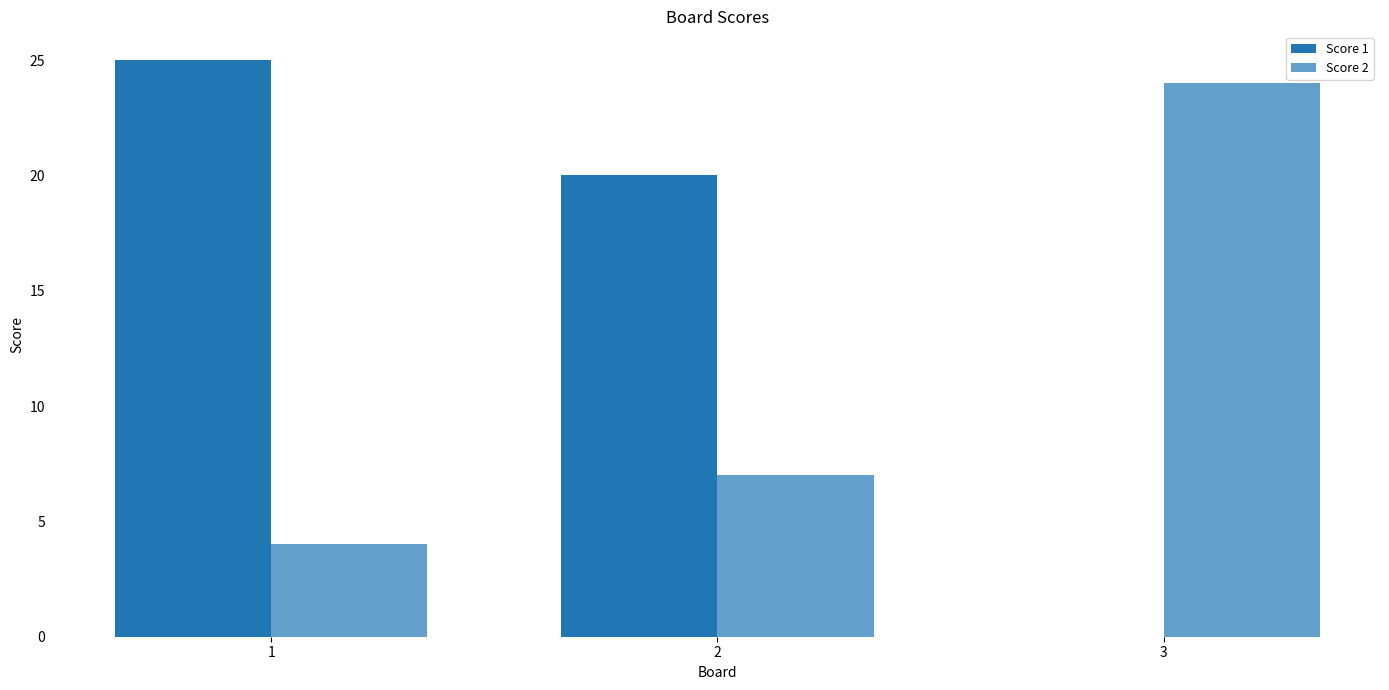

How many groups of bars are there?

3